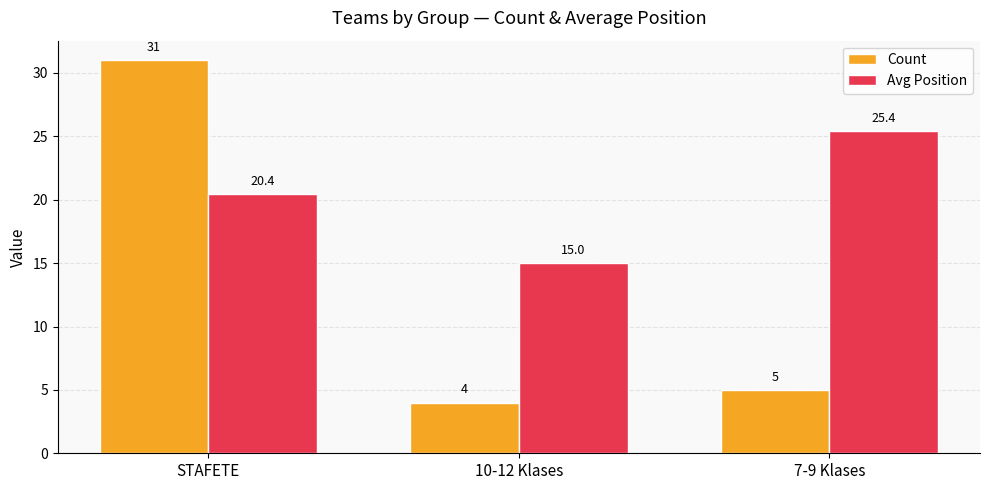

How many distinct data groups are displayed?

2